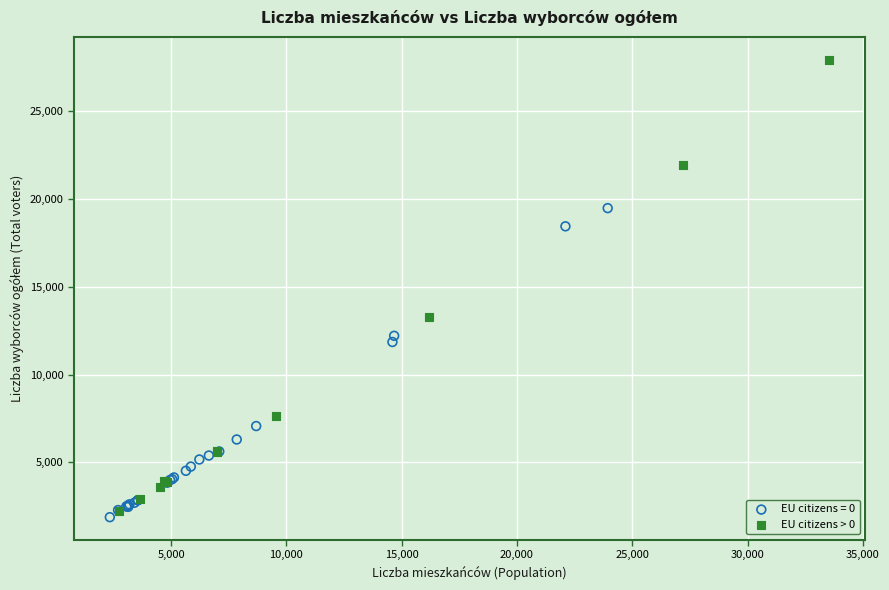

Which series has the widest spread of Y values?

EU citizens > 0